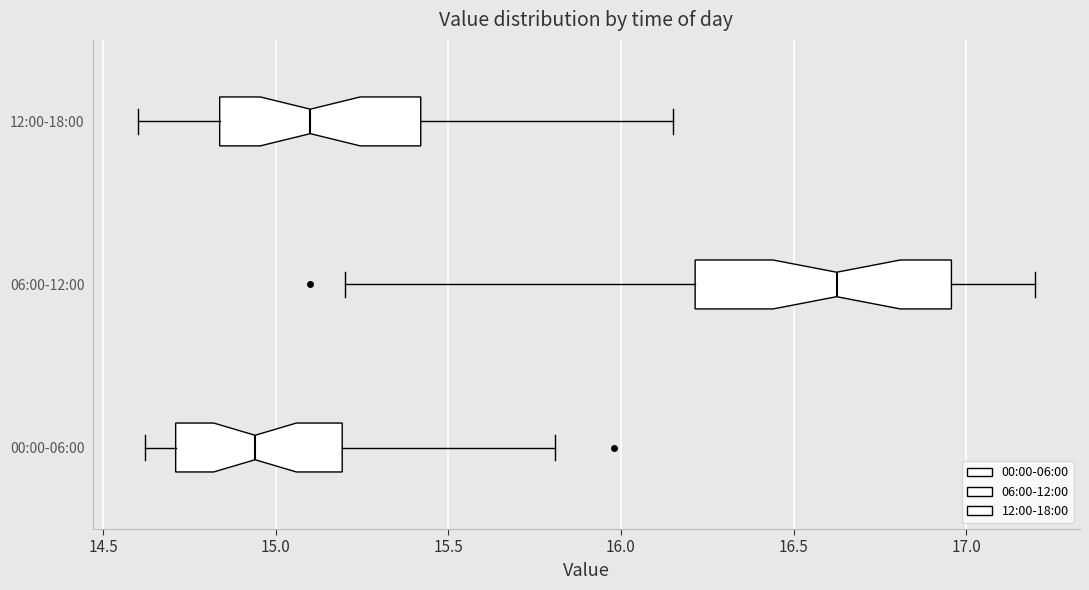

Which box has the furthest to the left median line?

00:00-06:00